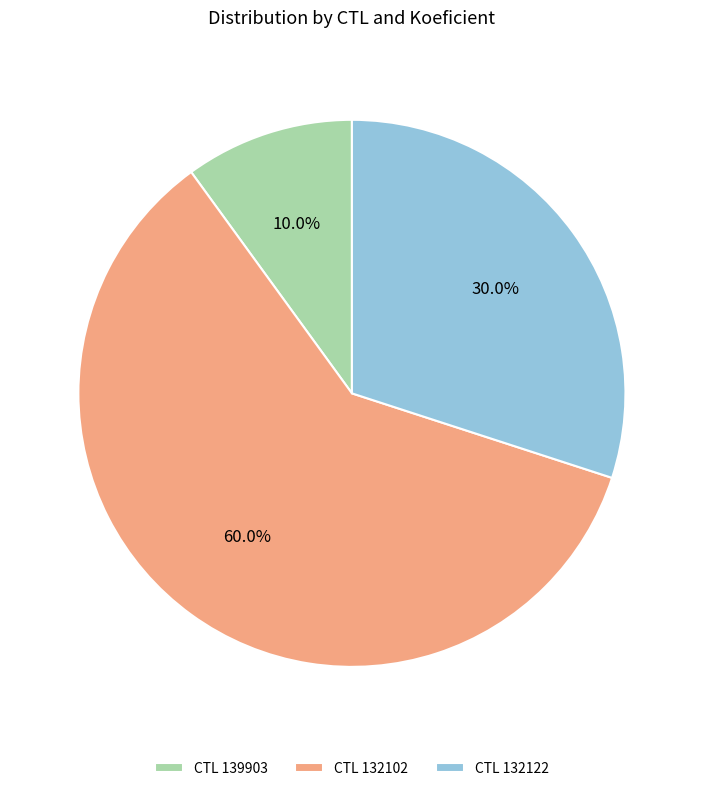

What portion of the pie excludes CTL 132102?

40.0%